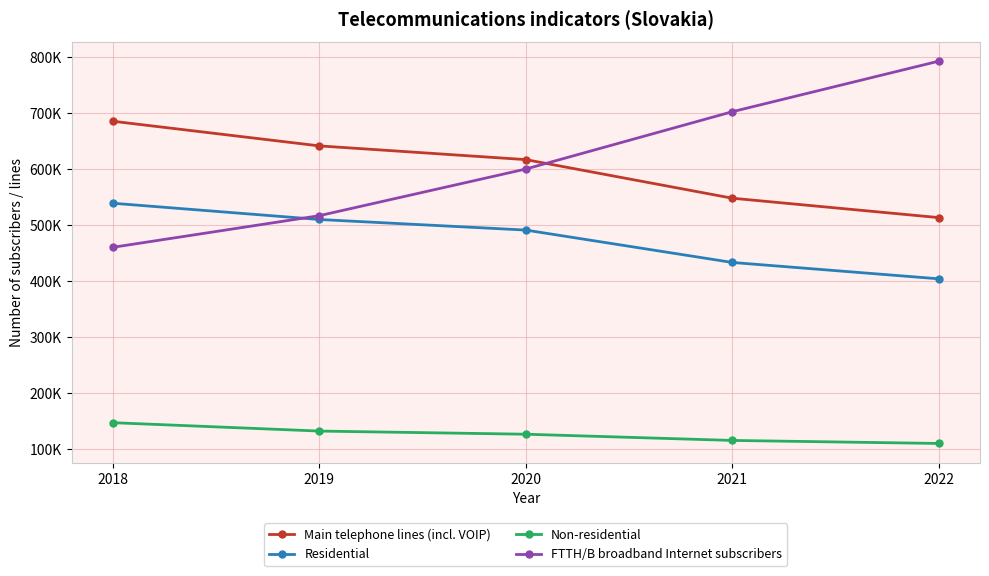

List the series in order of their peak value, highest first.

FTTH/B broadband Internet subscribers, Main telephone lines (incl. VOIP), Residential, Non-residential